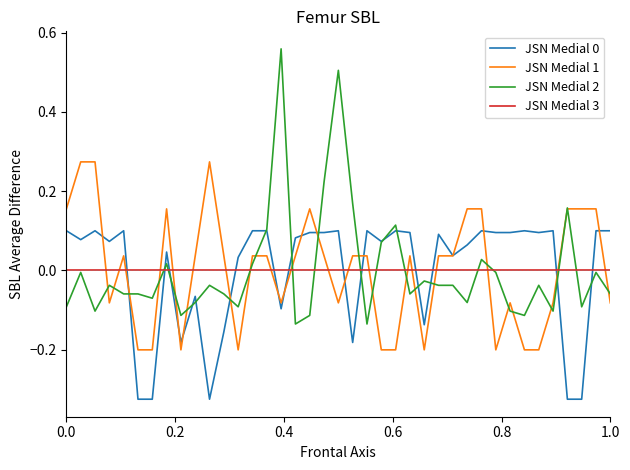

Which series has the widest spread of values?

JSN Medial 2